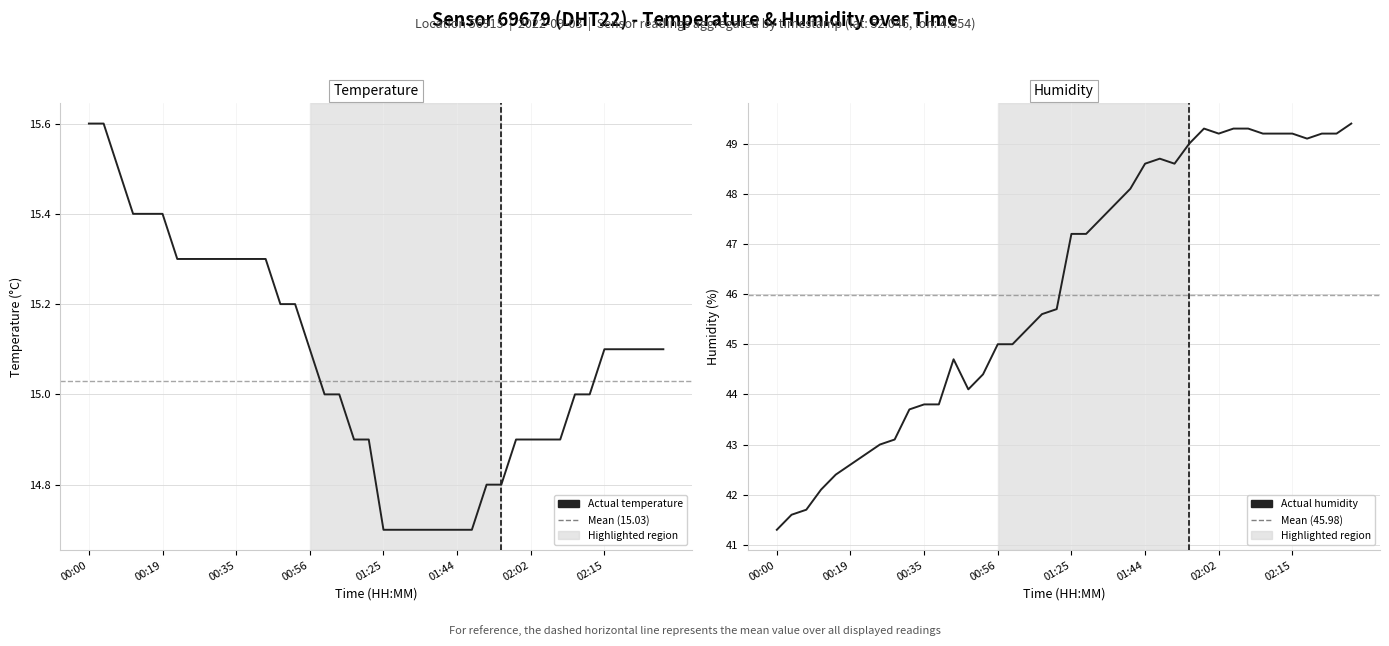

At which category is the sum across all series the highest?

39